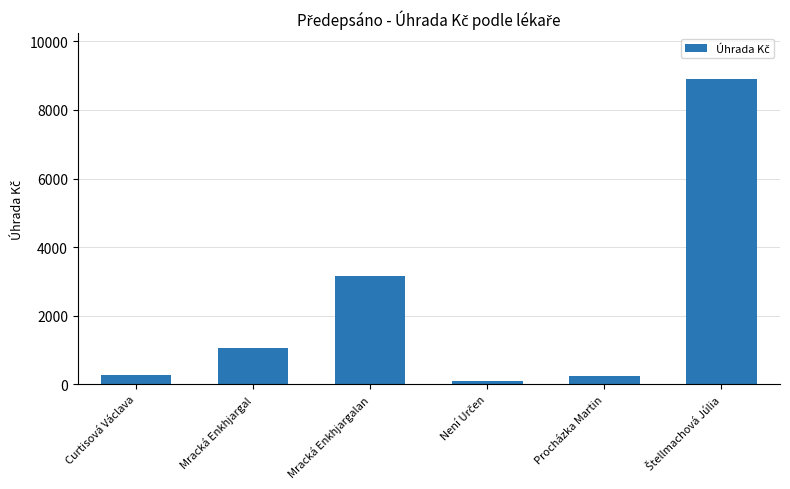

What is the average value?

2290.1